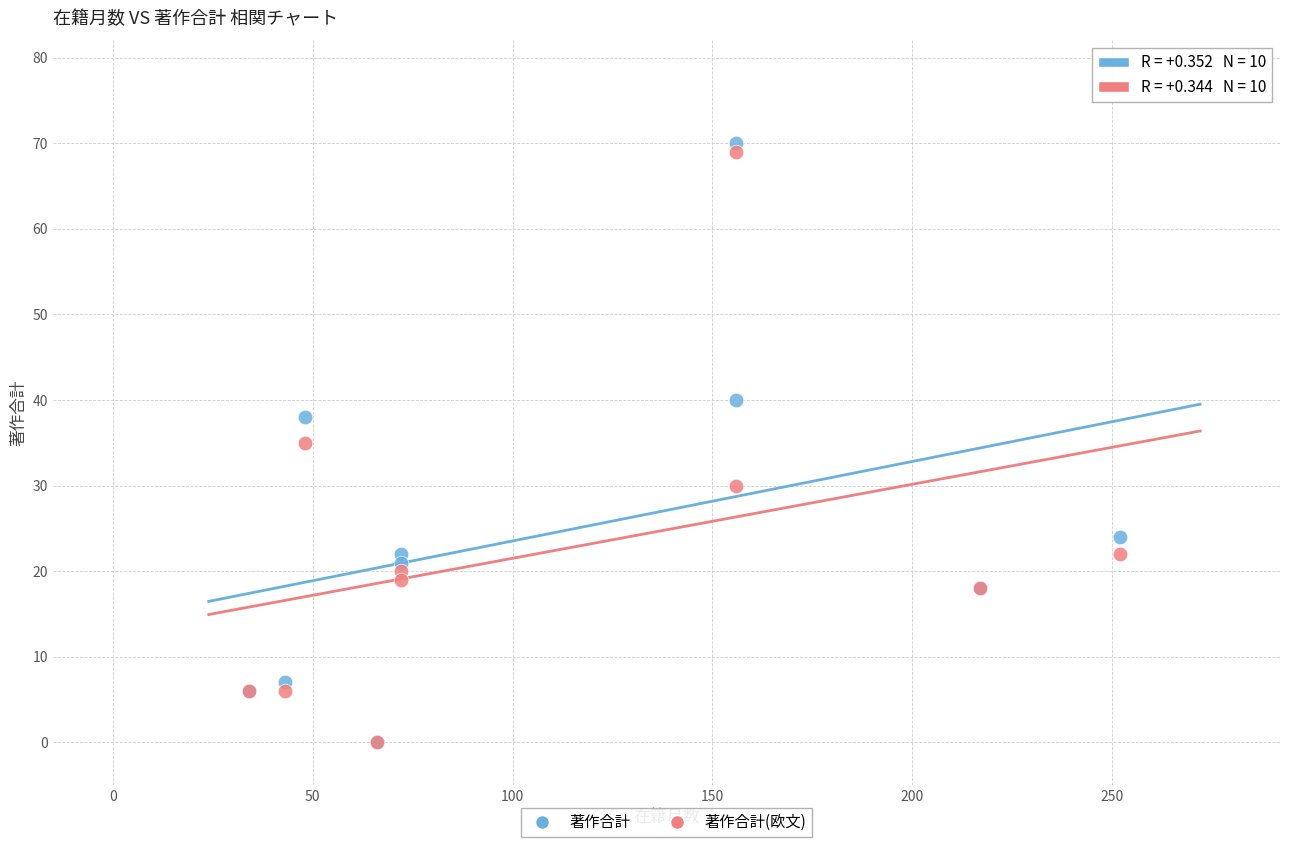

Which series has the largest Y range (max minus min)?

著作合計